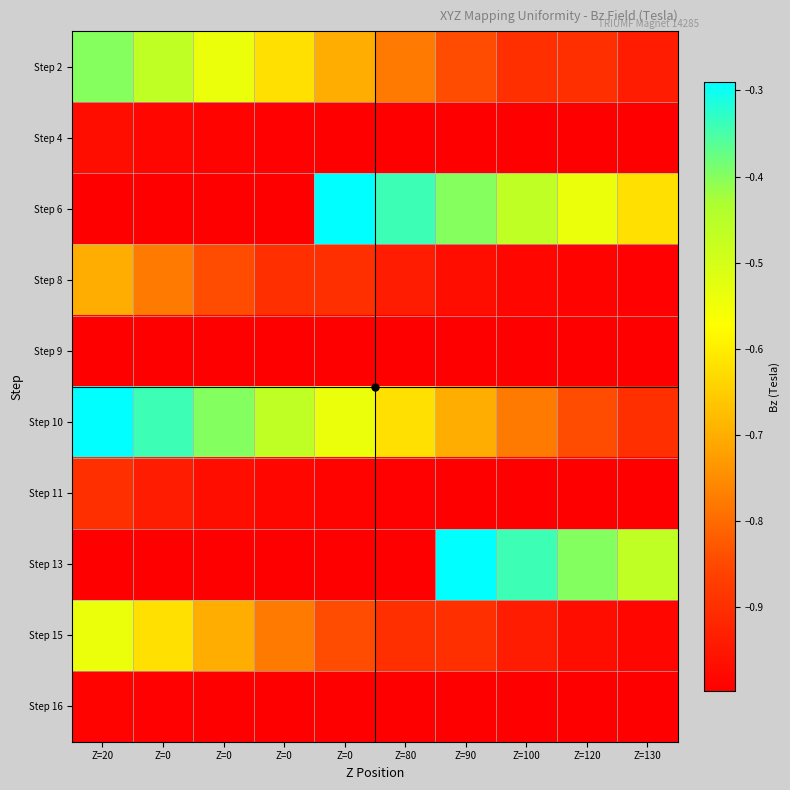

Reading left to right, list all the values displayed in this chart.

Step 2: Z=20=-0.4	Z=0=-0.5	Z=0=-0.5	Z=0=-0.6	Z=0=-0.7	Z=80=-0.8	Z=90=-0.8	Z=100=-0.9	Z=120=-0.9	Z=130=-0.9
Step 4: Z=20=-1.0	Z=0=-1.0	Z=0=-1.0	Z=0=-1.0	Z=0=-1.0	Z=80=-1.0	Z=90=-1.0	Z=100=-1.0	Z=120=-1.0	Z=130=-1.0
Step 6: Z=20=-1.0	Z=0=-1.0	Z=0=-1.0	Z=0=-1.0	Z=0=-0.3	Z=80=-0.3	Z=90=-0.4	Z=100=-0.5	Z=120=-0.5	Z=130=-0.6
Step 8: Z=20=-0.7	Z=0=-0.8	Z=0=-0.8	Z=0=-0.9	Z=0=-0.9	Z=80=-0.9	Z=90=-1.0	Z=100=-1.0	Z=120=-1.0	Z=130=-1.0
Step 9: Z=20=-1.0	Z=0=-1.0	Z=0=-1.0	Z=0=-1.0	Z=0=-1.0	Z=80=-1.0	Z=90=-1.0	Z=100=-1.0	Z=120=-1.0	Z=130=-1.0
Step 10: Z=20=-0.3	Z=0=-0.3	Z=0=-0.4	Z=0=-0.5	Z=0=-0.5	Z=80=-0.6	Z=90=-0.7	Z=100=-0.8	Z=120=-0.8	Z=130=-0.9
Step 11: Z=20=-0.9	Z=0=-0.9	Z=0=-1.0	Z=0=-1.0	Z=0=-1.0	Z=80=-1.0	Z=90=-1.0	Z=100=-1.0	Z=120=-1.0	Z=130=-1.0
Step 13: Z=20=-1.0	Z=0=-1.0	Z=0=-1.0	Z=0=-1.0	Z=0=-1.0	Z=80=-1.0	Z=90=-0.3	Z=100=-0.3	Z=120=-0.4	Z=130=-0.5
Step 15: Z=20=-0.5	Z=0=-0.6	Z=0=-0.7	Z=0=-0.8	Z=0=-0.8	Z=80=-0.9	Z=90=-0.9	Z=100=-0.9	Z=120=-1.0	Z=130=-1.0
Step 16: Z=20=-1.0	Z=0=-1.0	Z=0=-1.0	Z=0=-1.0	Z=0=-1.0	Z=80=-1.0	Z=90=-1.0	Z=100=-1.0	Z=120=-1.0	Z=130=-1.0